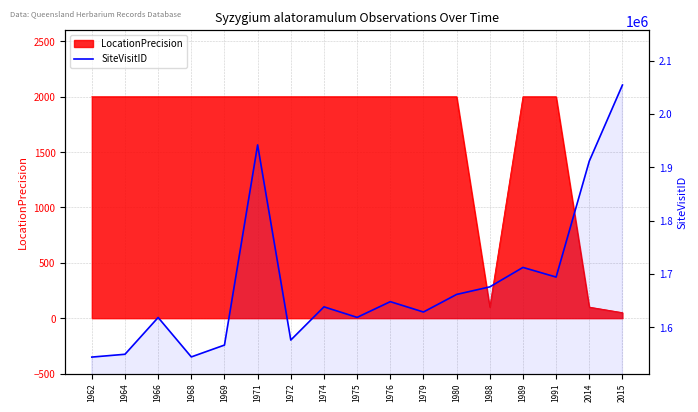

What is the value of the 4th point from the left?

1544001